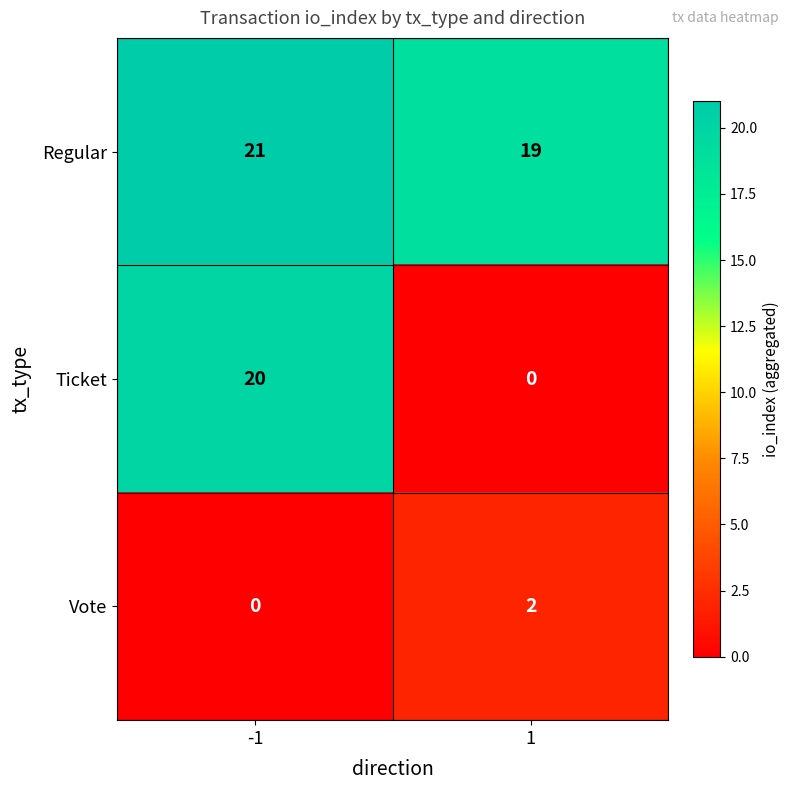

What is the difference between the highest and lowest values at 1?

19